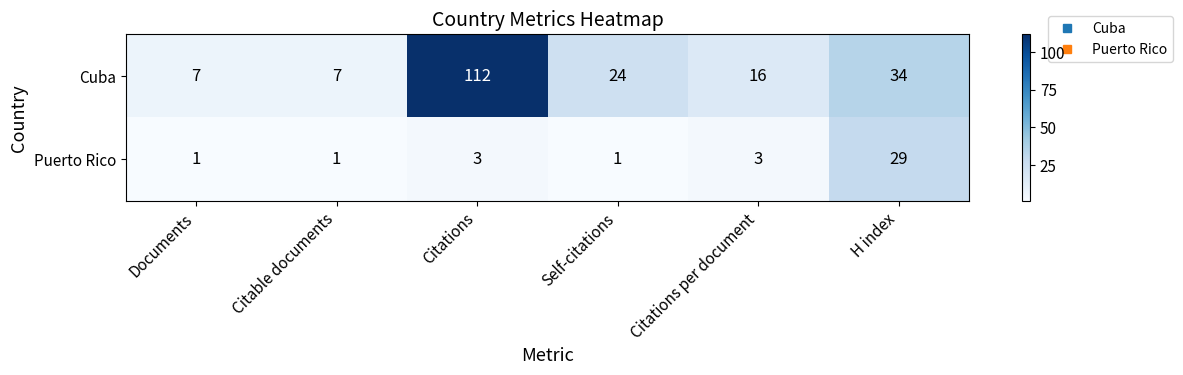

What is the lowest value of the Cuba series?

7